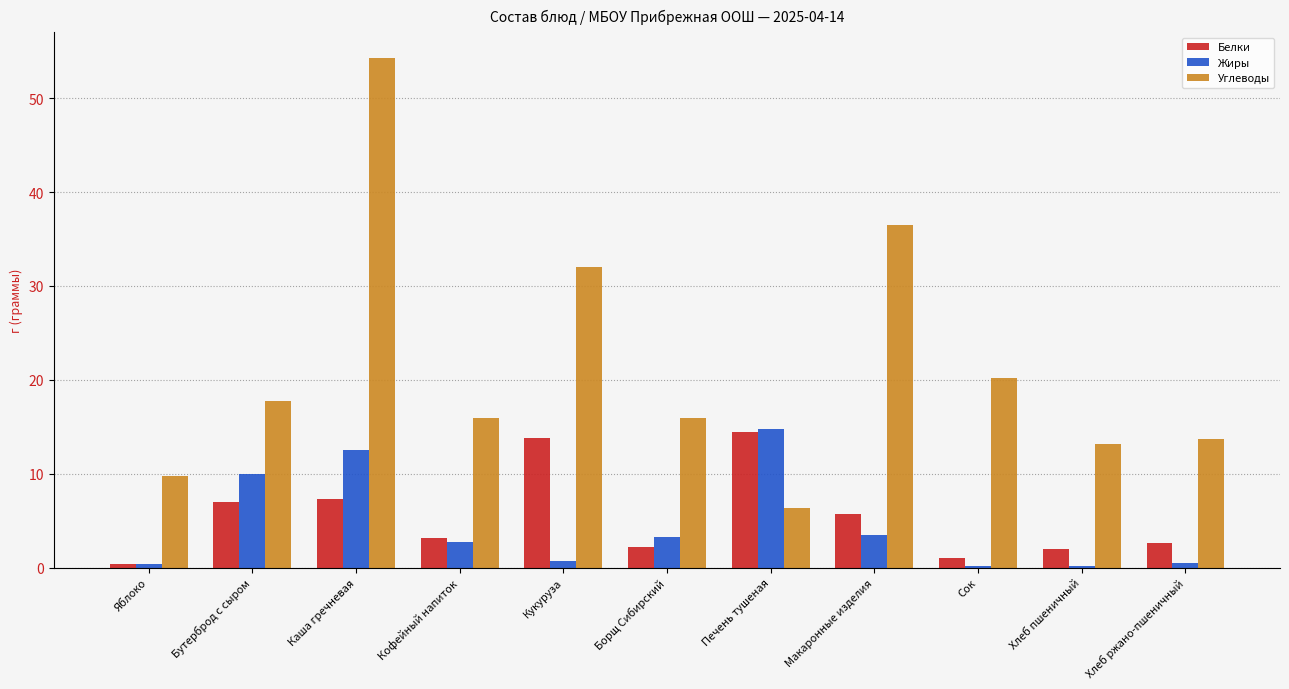

What value does the Углеводы series have at Бутерброд с сыром?

17.8